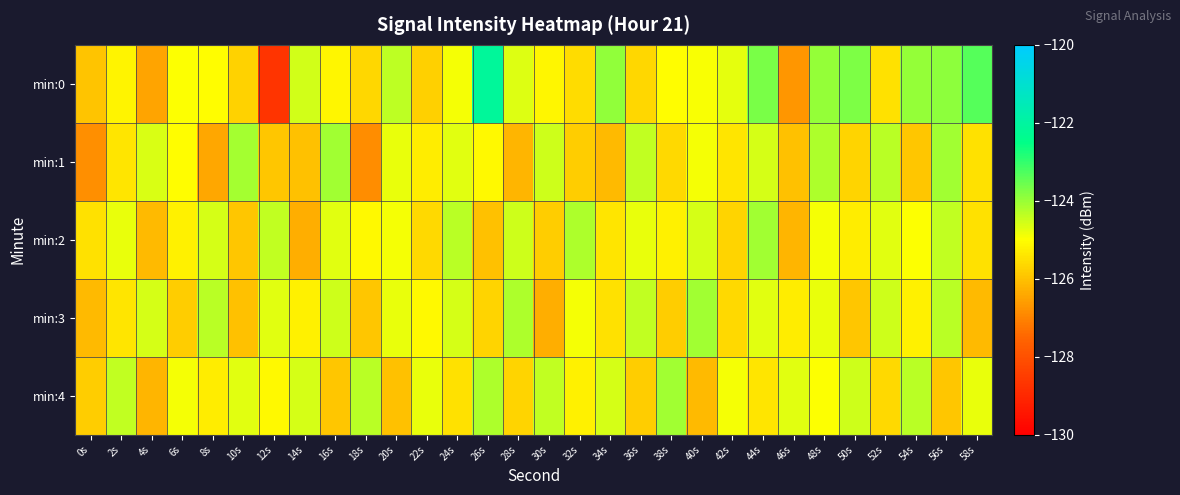

Which category has the lowest value across all series?

12s